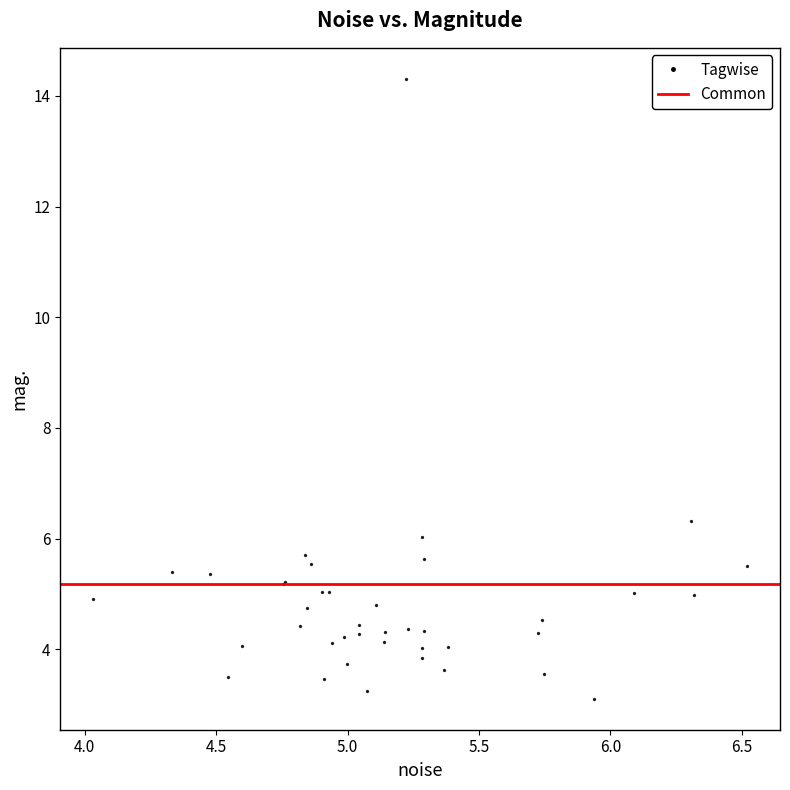

What Y value in the scatter plot is closest to 8?

6.3